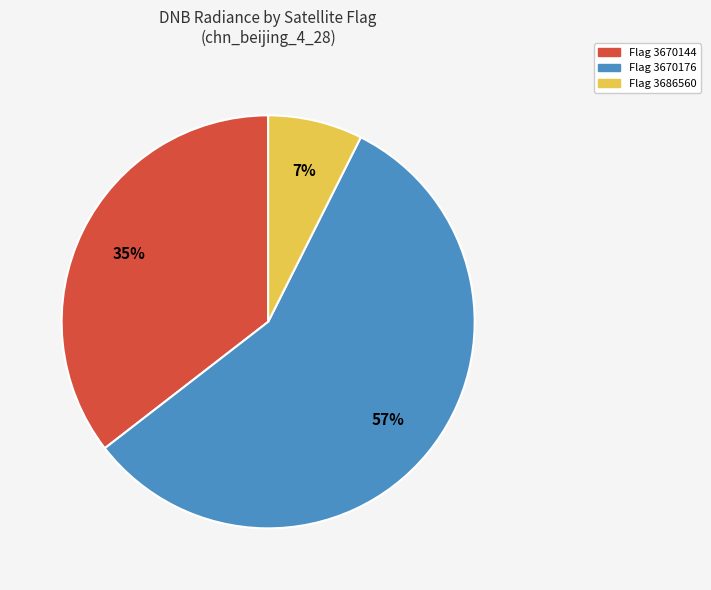

To the nearest percent, what is the average slice percentage?

33%